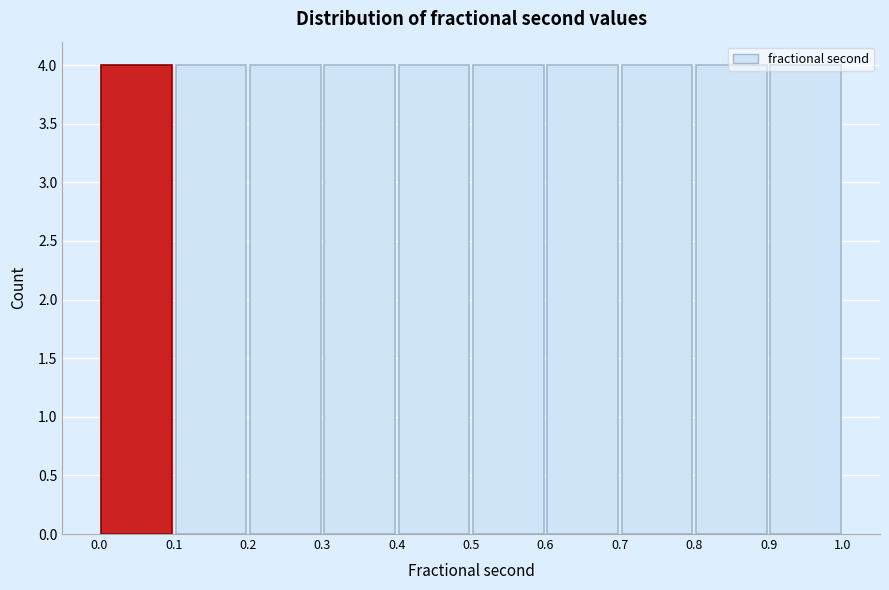

What is the height of the bar covering 0.9 to 1.0 on the x-axis? The values are not printed on the chart, so give them approximately, as read against the axis.

4